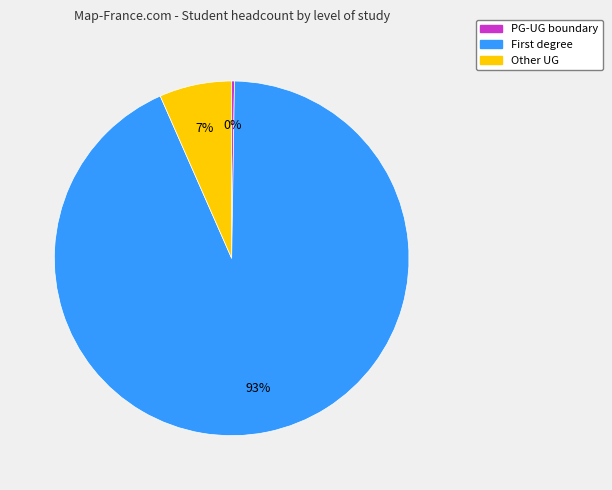

Is there any slice that represents more than half of the pie?

Yes